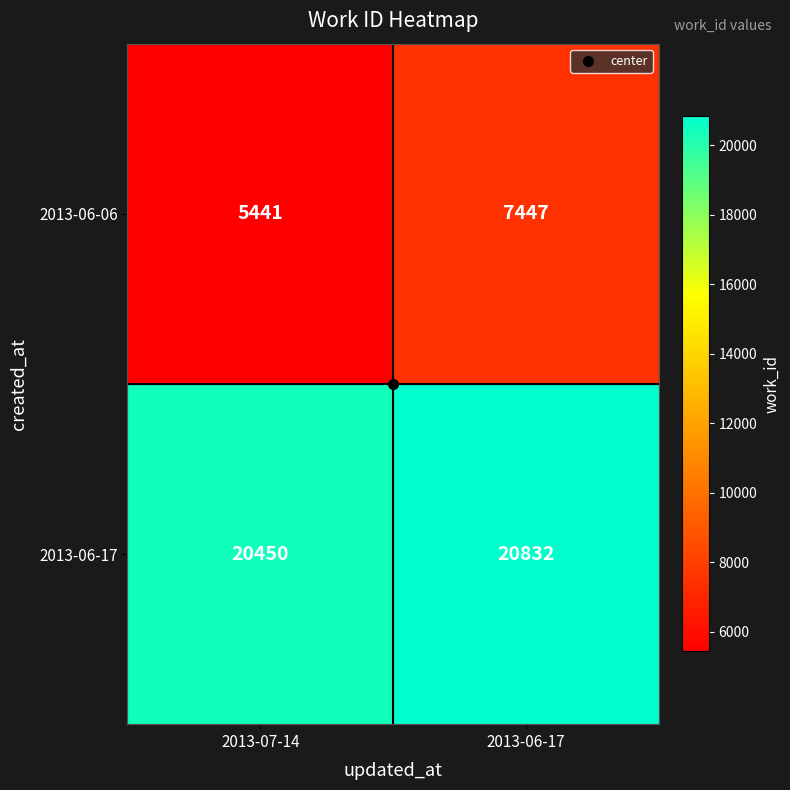

At which category is the sum across all series the highest?

2013-06-17